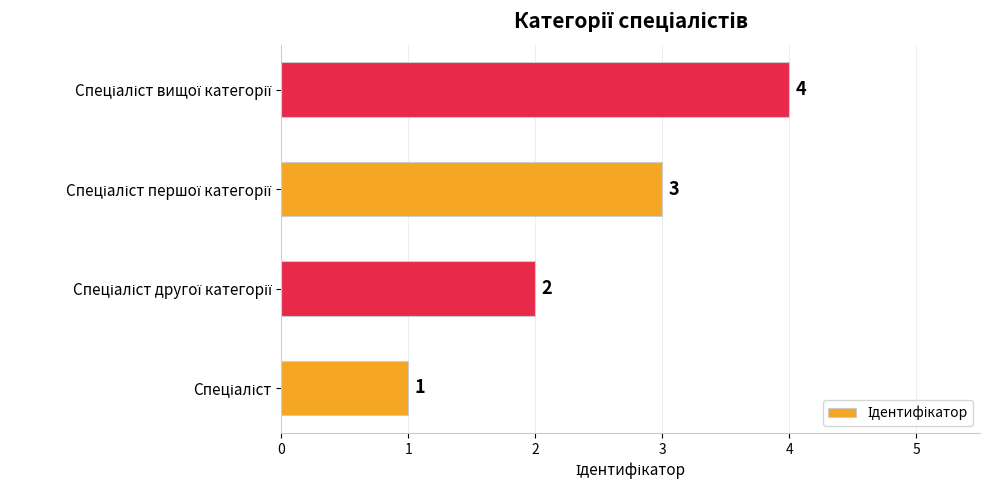

What is the sum of all values?

10